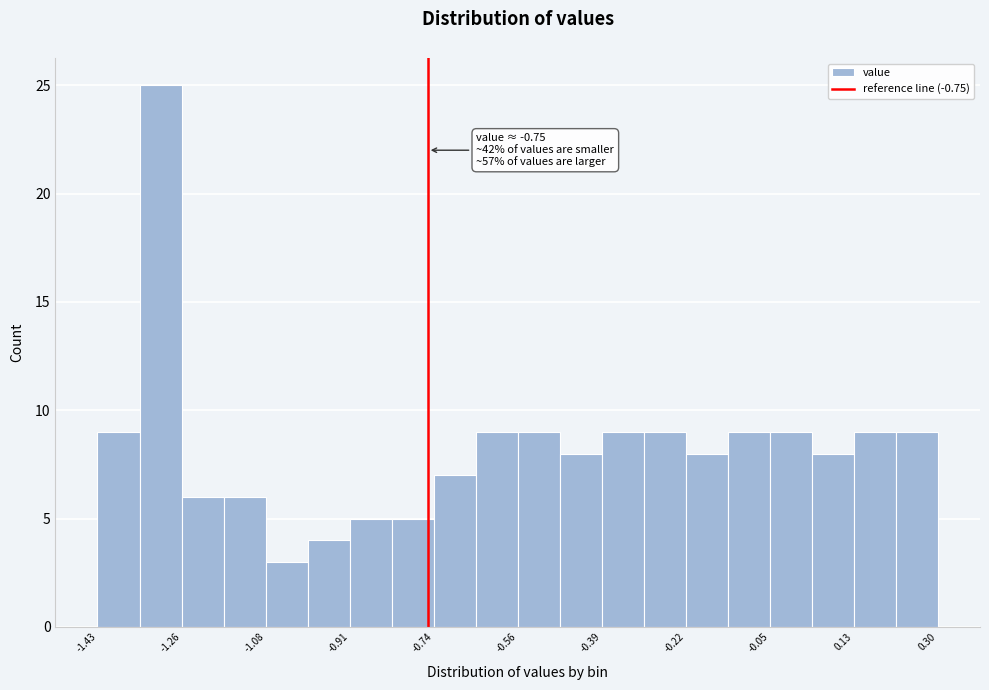

Which range on the x-axis has the tallest bar?

-1.34 to -1.26